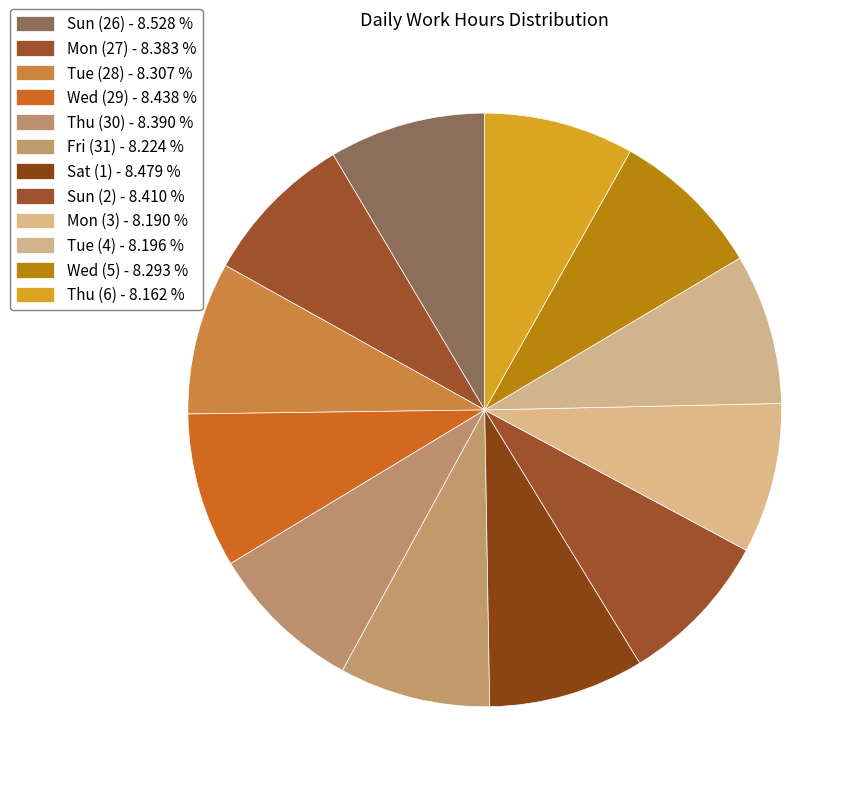

Which has a higher value, Tue (28) or Sun (2)?

Sun (2)